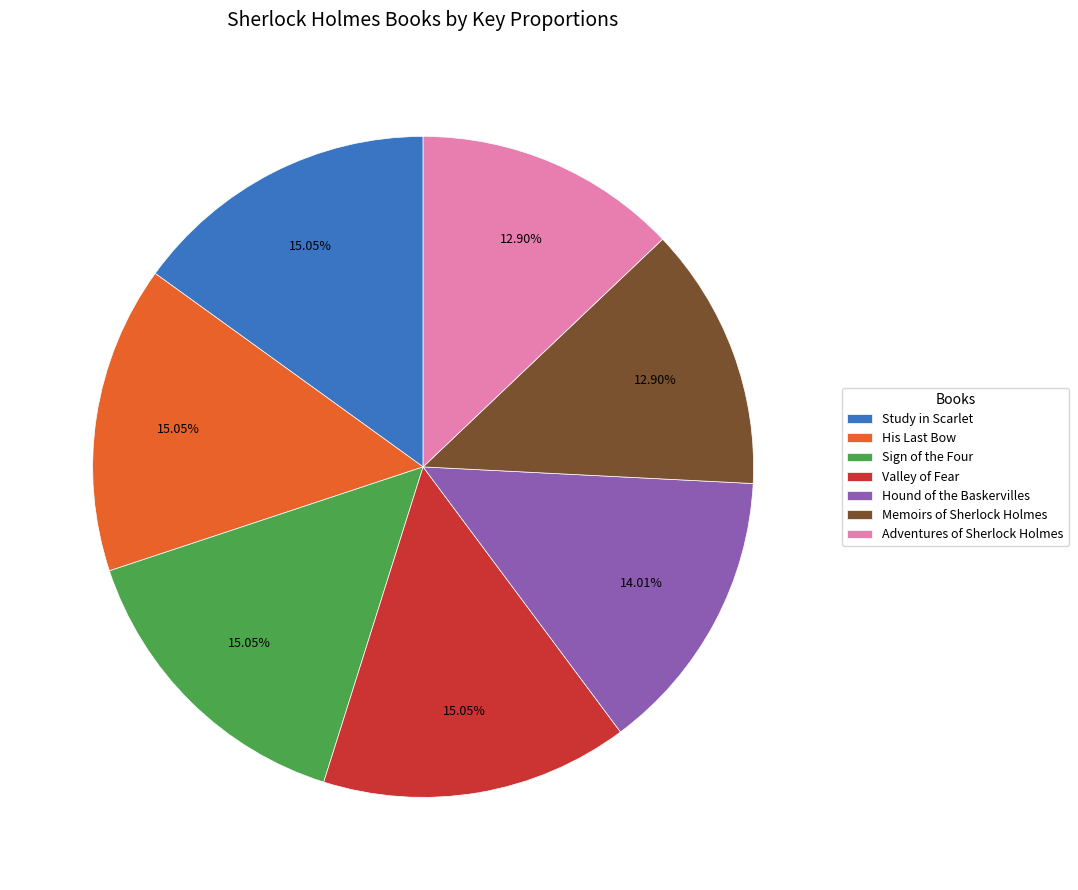

Do Memoirs of Sherlock Holmes and Study in Scarlet together represent more than half of the pie?

No